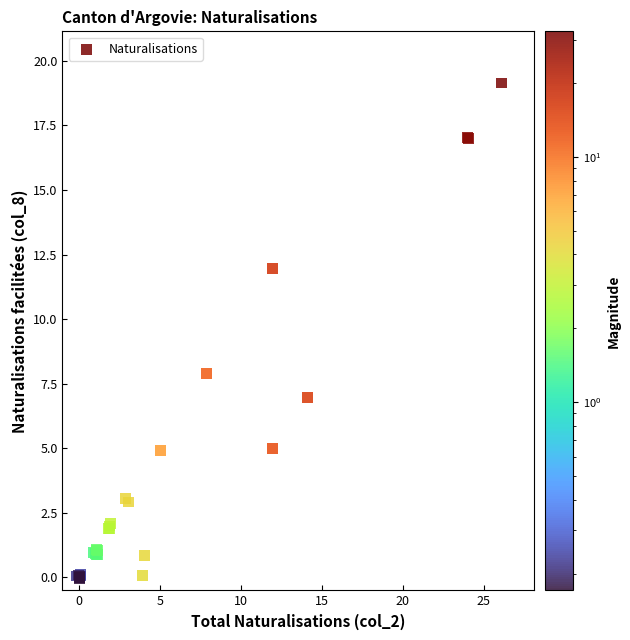

What Y value in the scatter plot is closest to 9?

7.9